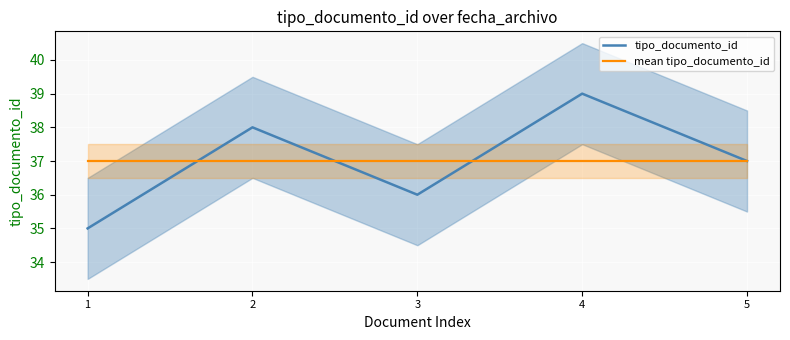

What are all the series names shown in the legend?

tipo_documento_id, mean tipo_documento_id